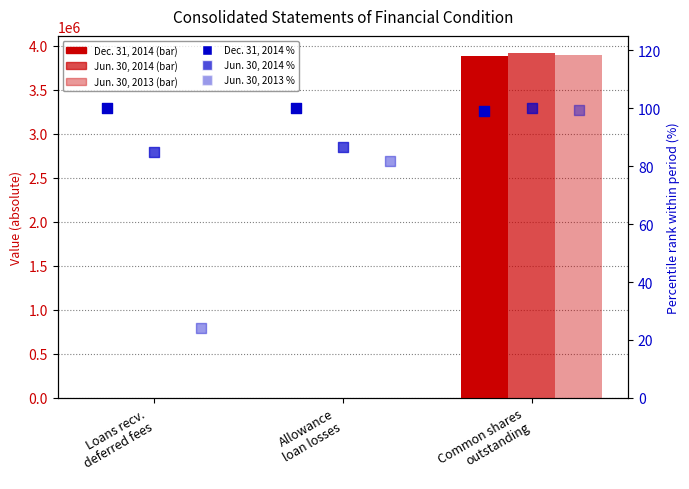

What is the total value across all series at Allowance
loan losses?

6843.4